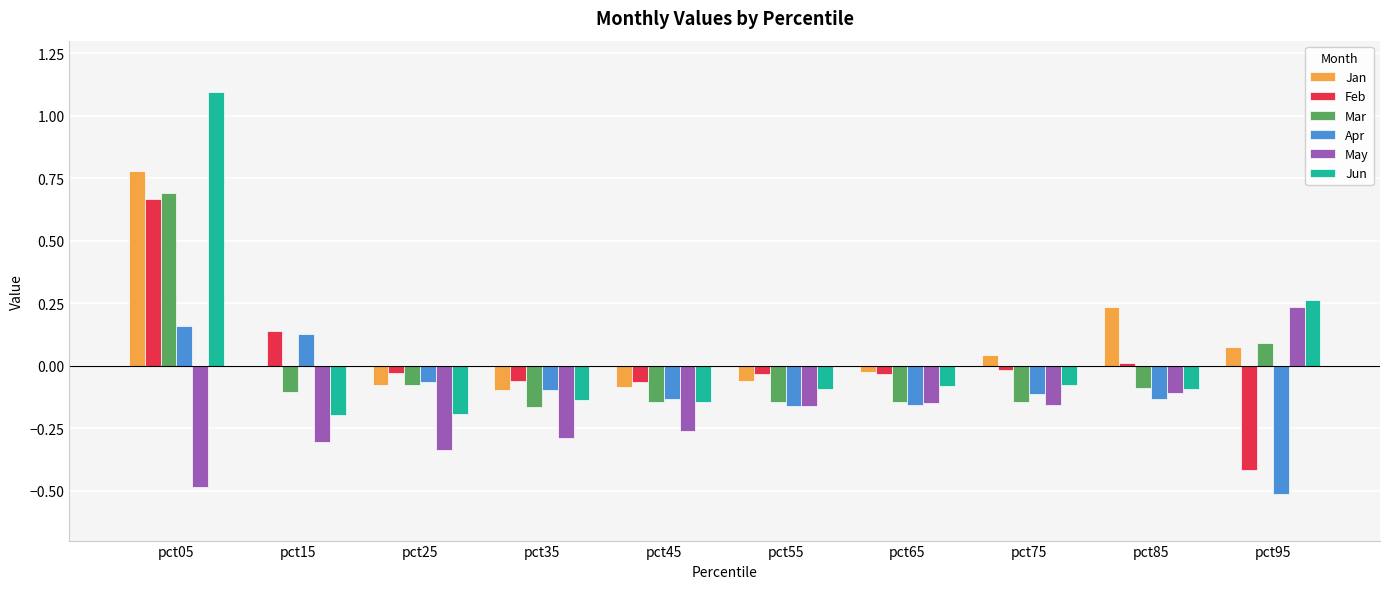

Is the value of Jun at pct95 greater than the value of Feb at pct55?

Yes